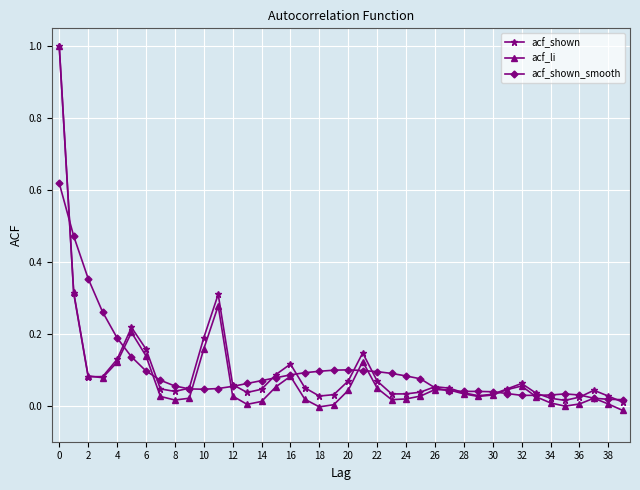

After their last crossing, which series has the higher values: acf_shown or acf_li?

acf_shown